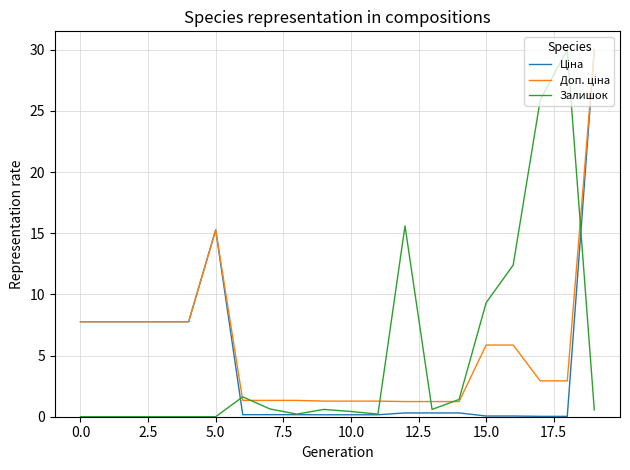

What is the highest value of the Залишок series?

30.0